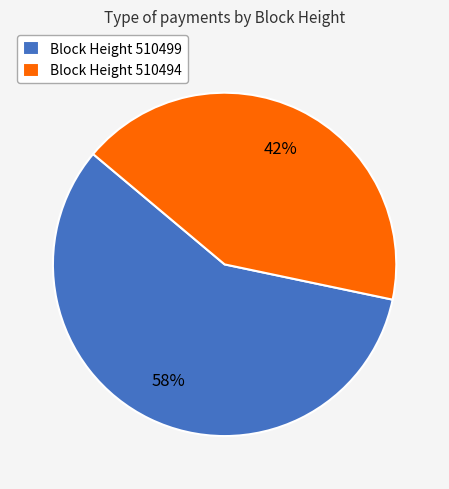

Is it true that Block Height 510499 is 63% of the pie?

False